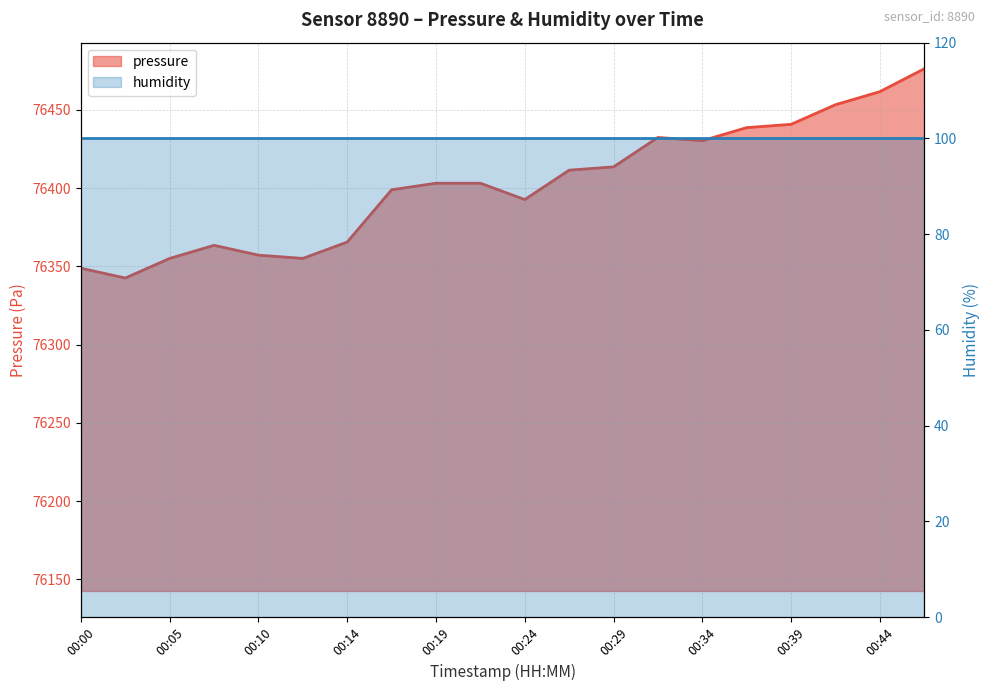

What is the ratio of the value at 00:00 to the value at 00:14?

1.0